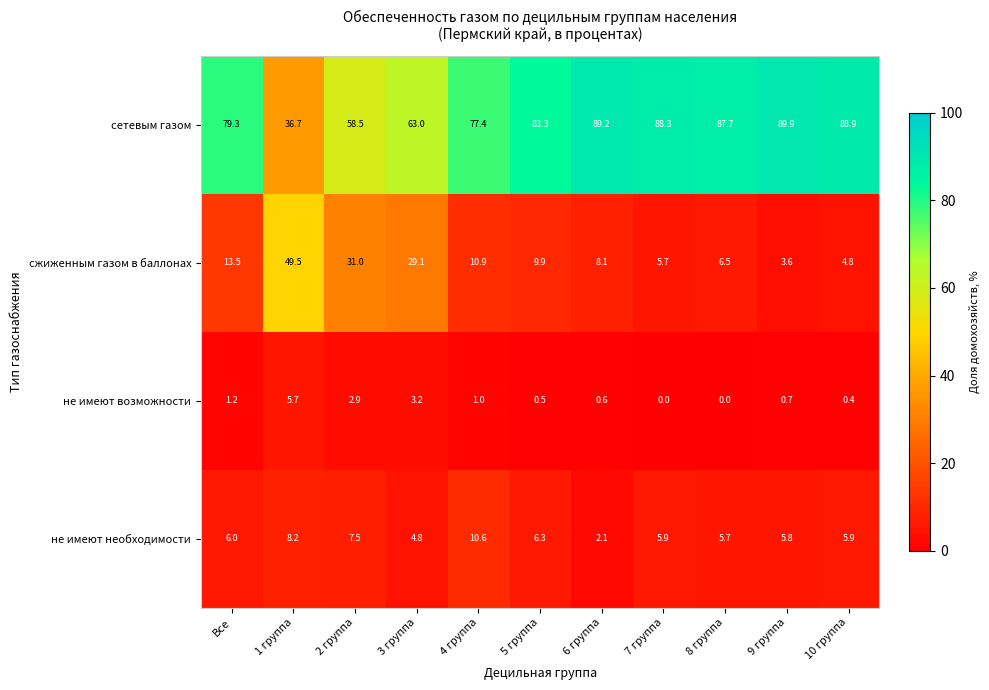

At 10 группа, list the series in order from largest to smallest.

сетевым газом, не имеют необходимости, сжиженным газом в баллонах, не имеют возможности